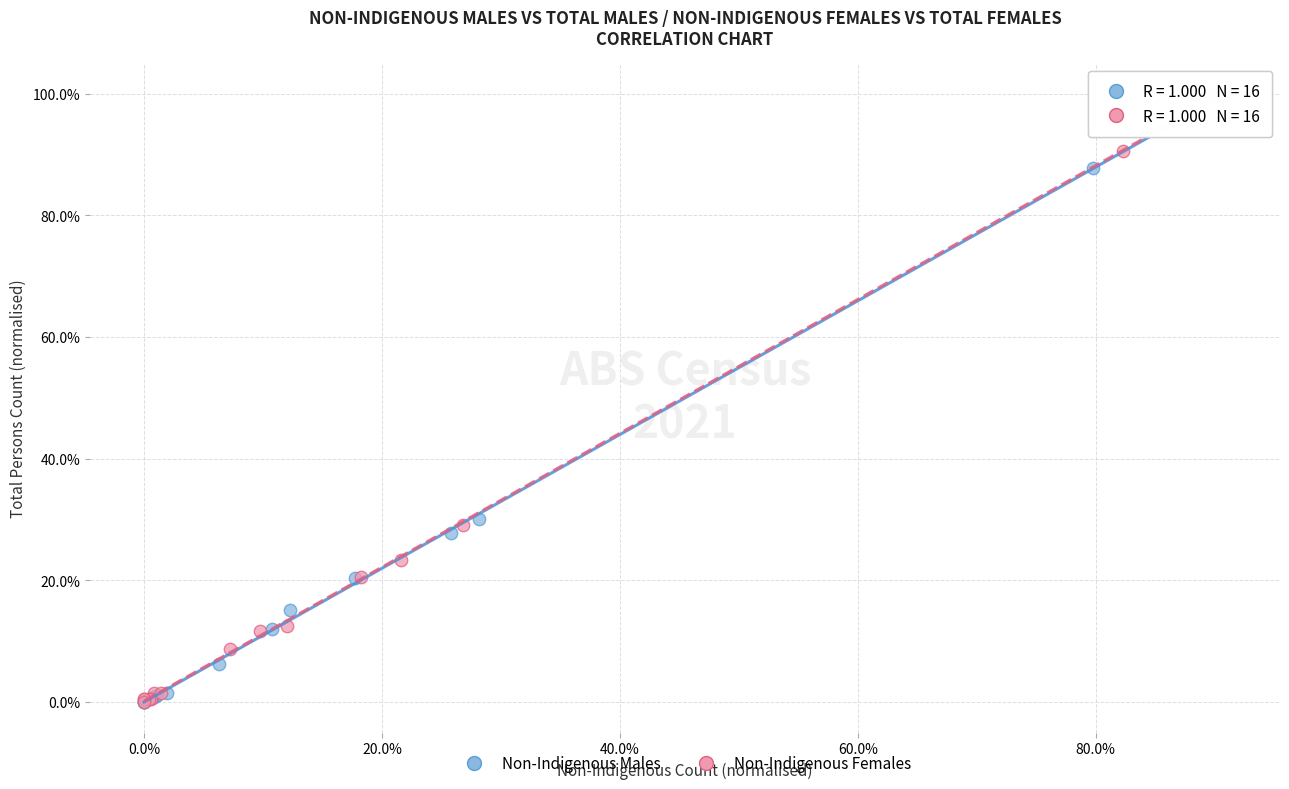

What are all the series names shown in the legend?

Non-Indigenous Males, Non-Indigenous Females